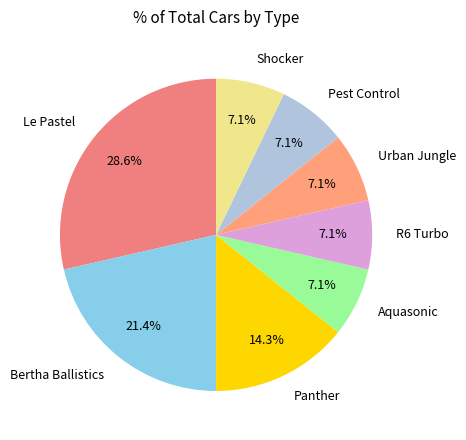

True or false: Pest Control accounts for 7% of the total.

True